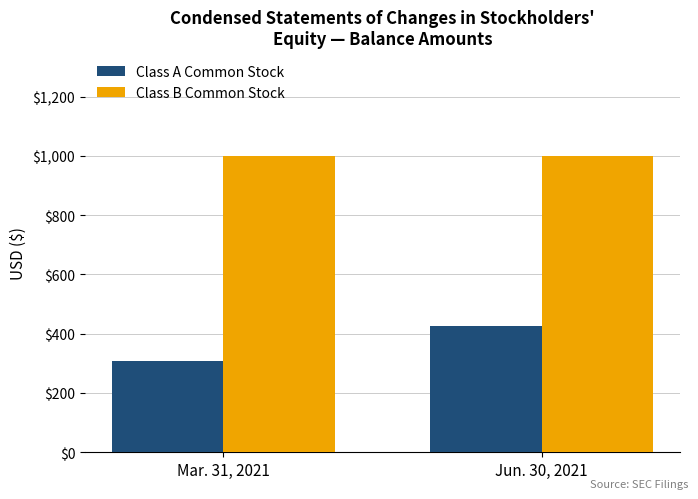

Between Mar. 31, 2021 and Jun. 30, 2021, which series saw the biggest shift?

Class A Common Stock